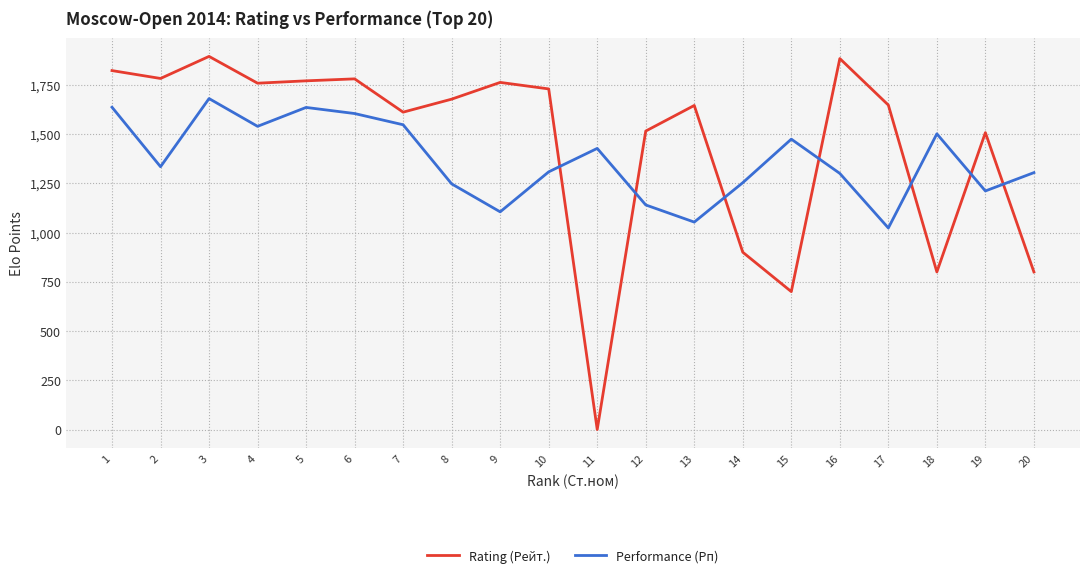

What is the maximum value for Rating (Рейт.)?

1894